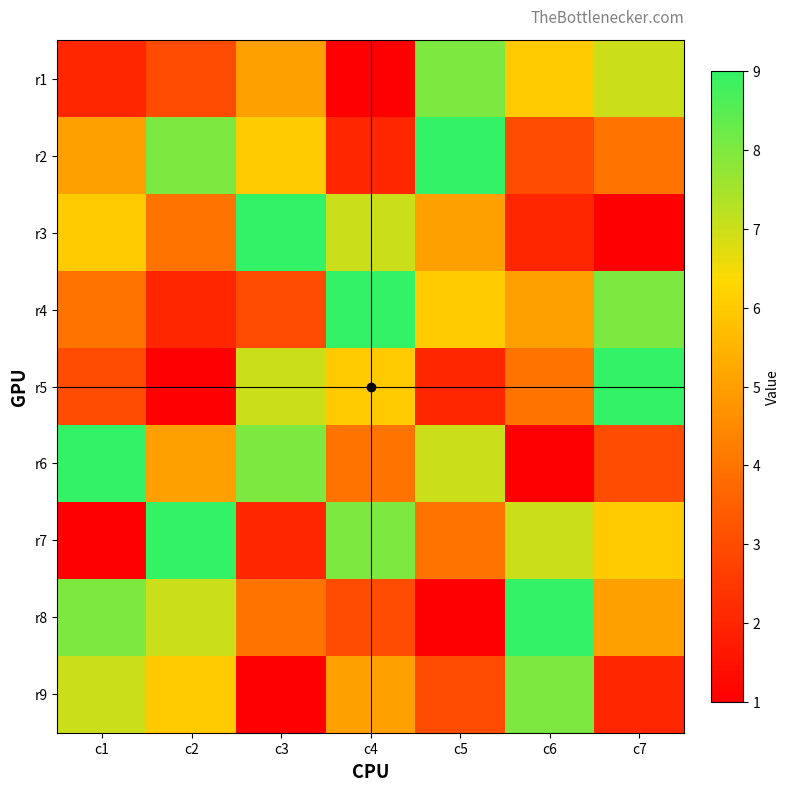

Between c4 and c3, which is larger?

c3